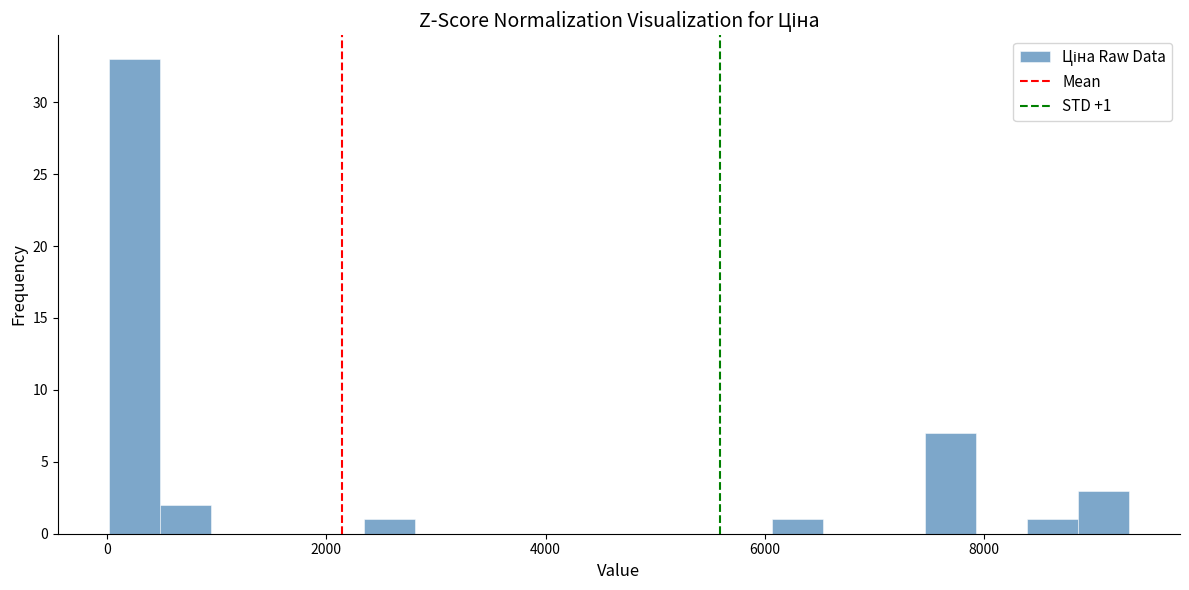

Read against the x-axis, roughly where is the centre of the tallest bar?

200